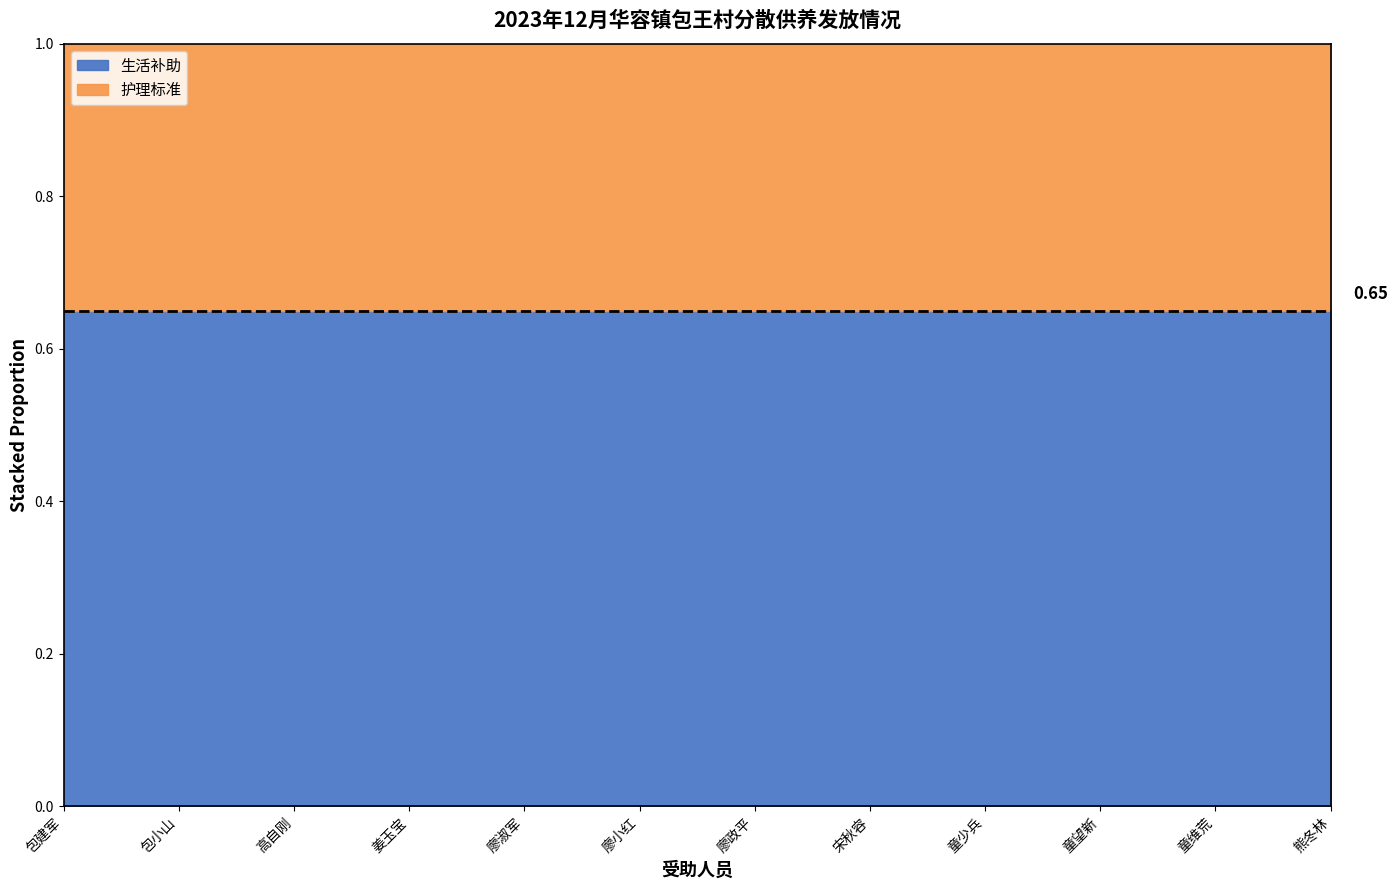

How many lines are shown in the chart?

2